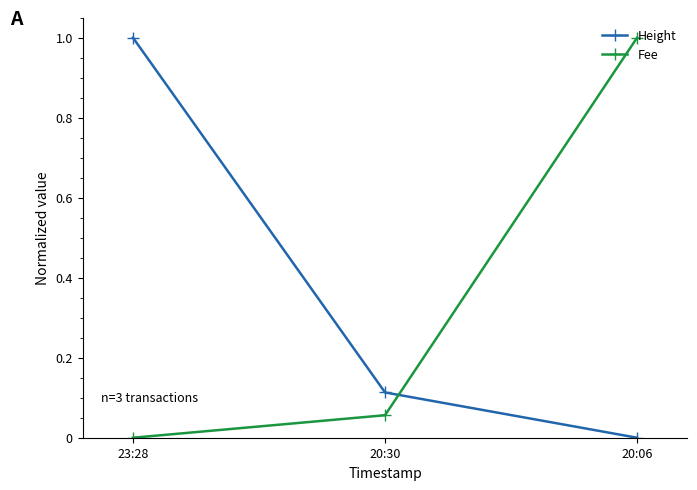

What is the spread (max minus min) of values at 20:06?

1.0